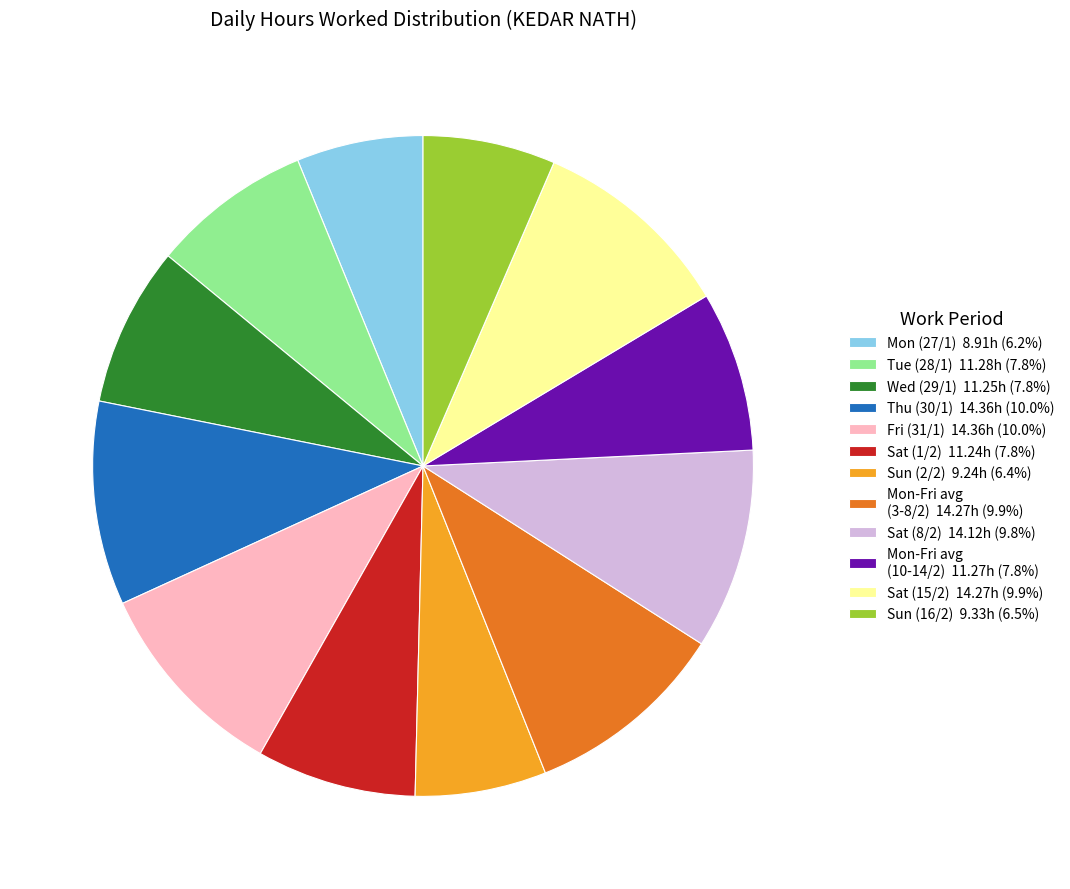

Approximately how many times larger is the value at Mon-Fri avg (10-14/2) 11.27h (7.8%) compared to Sun (16/2) 9.33h (6.5%)?

1.2